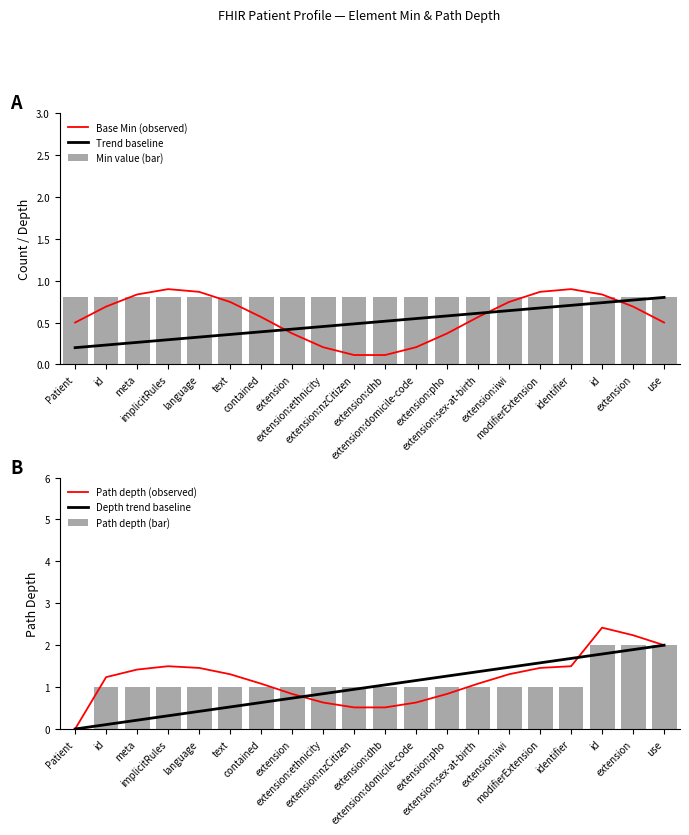

How many series are shown in this chart?

6